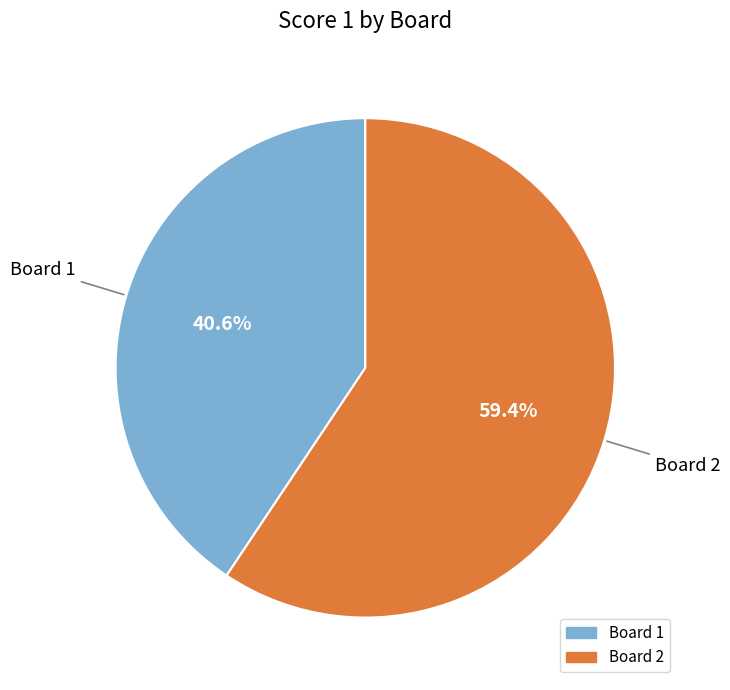

Between Board 1 and Board 2, which is larger?

Board 2